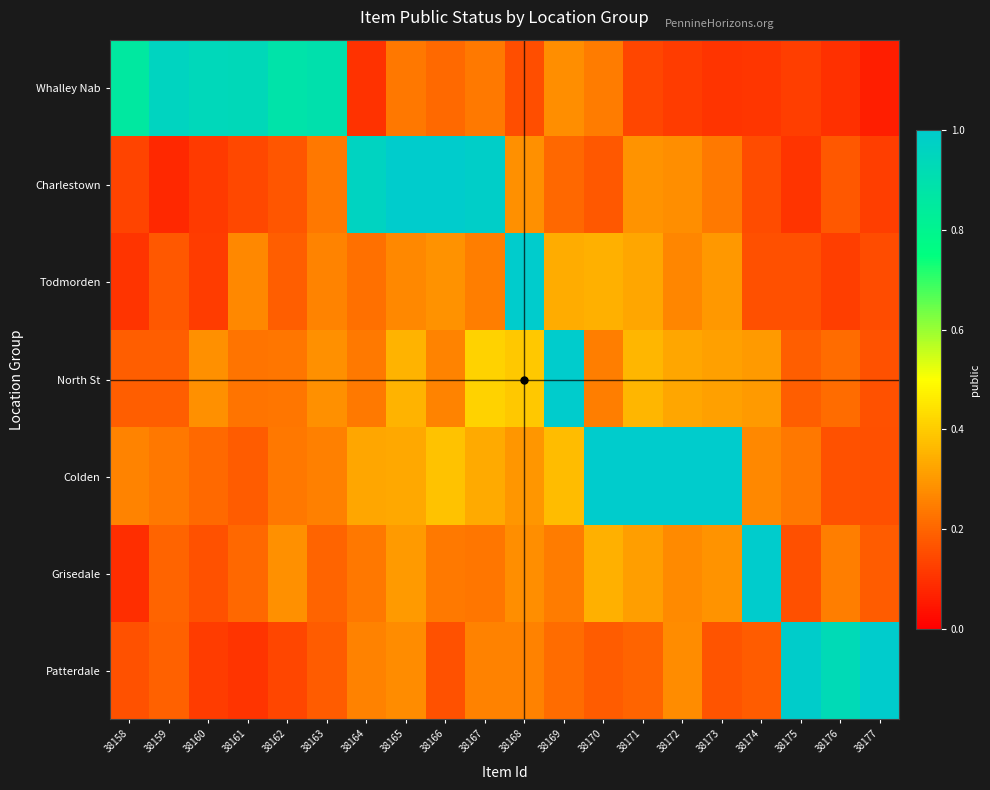

At 38166, list the series in order from smallest to largest.

Patterdale, Whalley Nab, Grisedale, North St, Todmorden, Colden, Charlestown